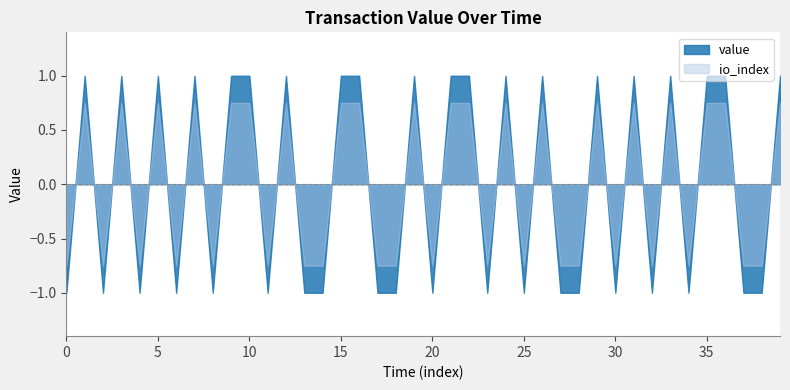

List the series in order of their peak value, highest first.

value, io_index